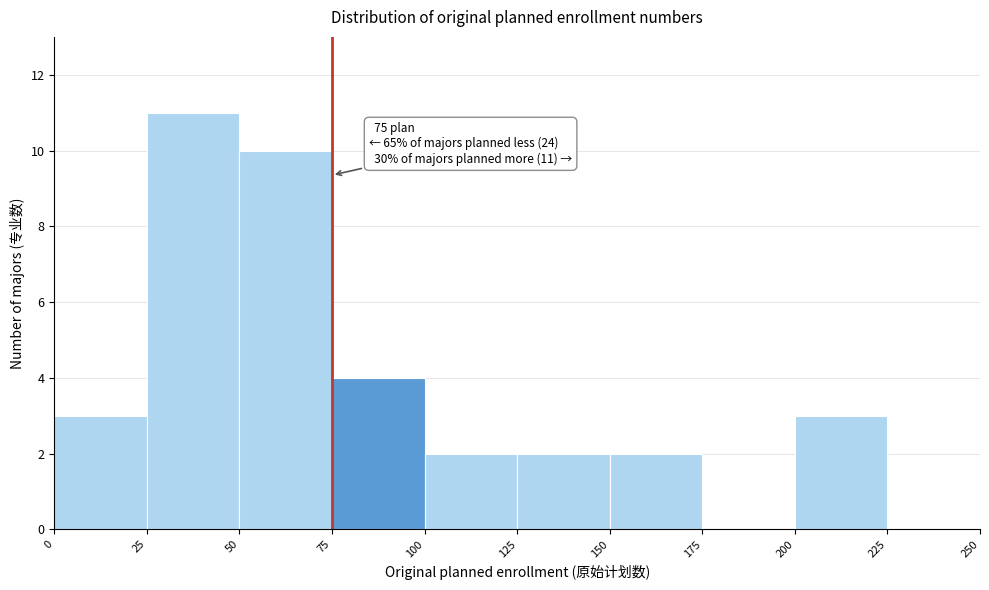

Which range on the x-axis has the tallest bar?

25 to 50